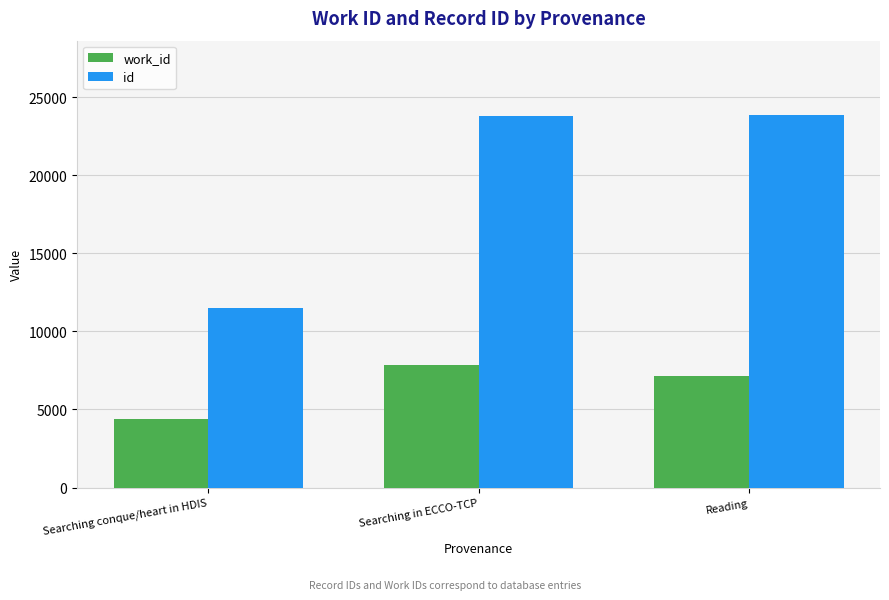

Between Searching conque/heart in HDIS and Searching in ECCO-TCP, which series saw the biggest shift?

id